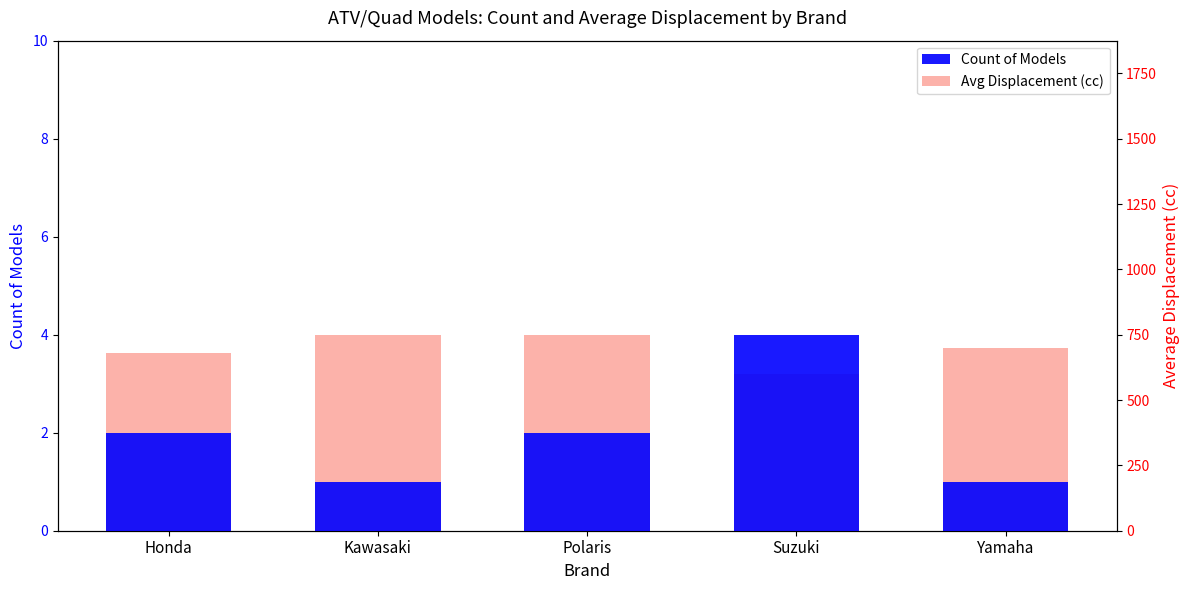

What is the difference between the second highest and second lowest values in the Avg Displacement (cc) series?

70